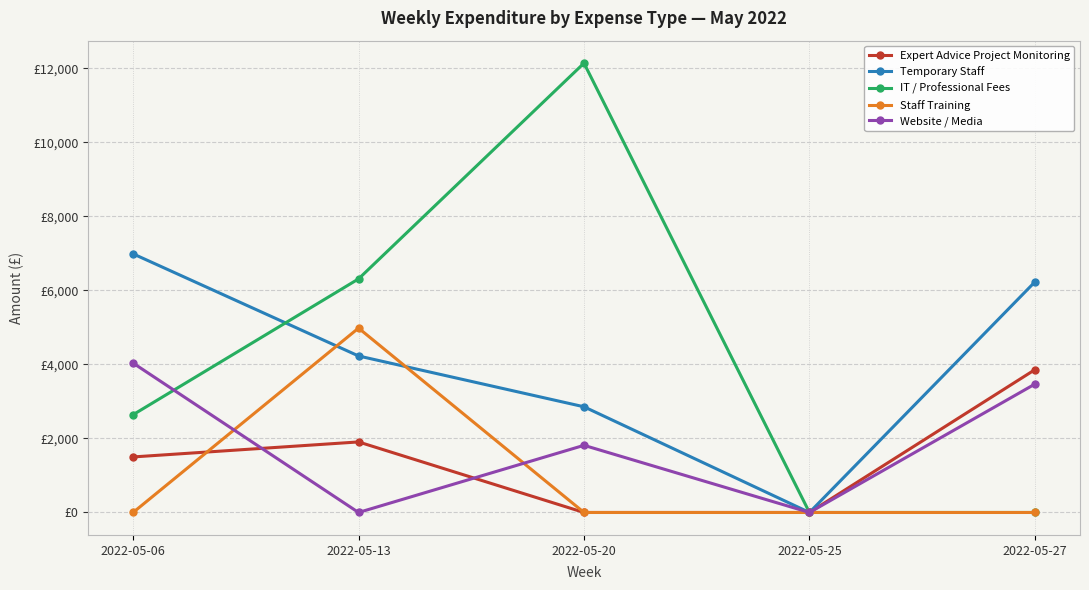

True or false: Website / Media and Temporary Staff intersect in this chart.

False